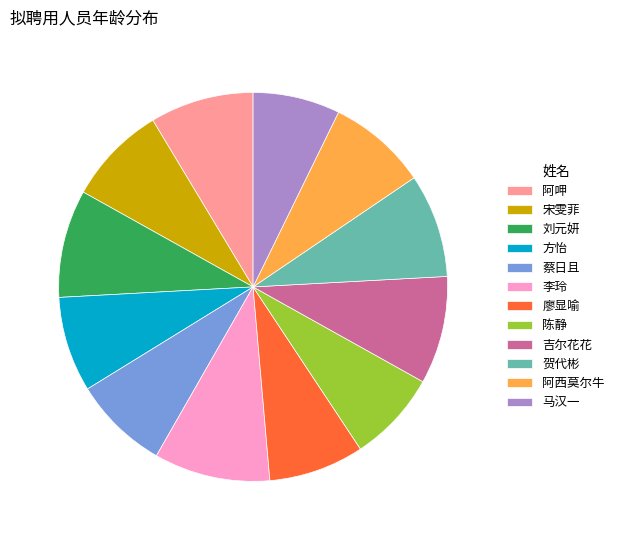

Count the number of slices in the pie.

12